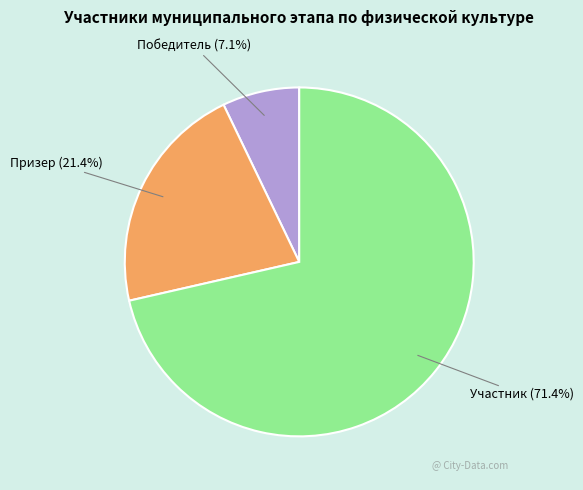

Is there any slice that represents more than half of the pie?

Yes